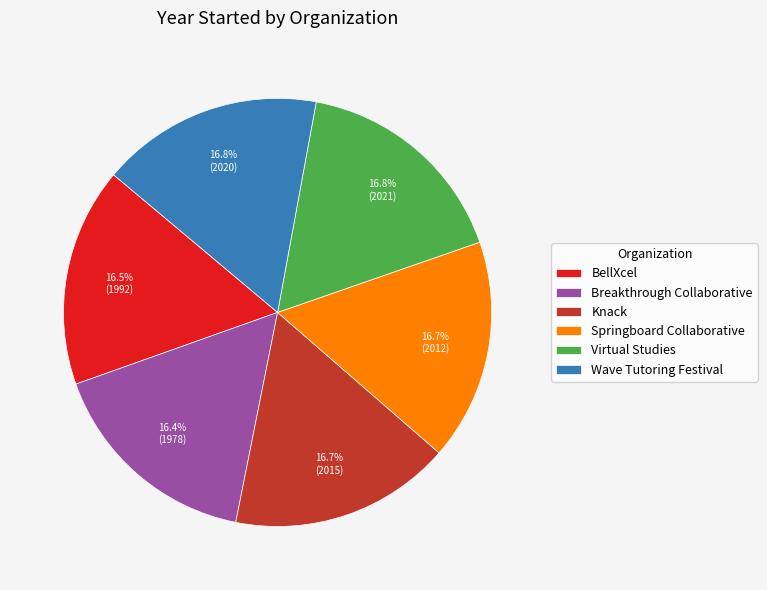

To the nearest percent, what percentage of the pie is Breakthrough Collaborative?

16%